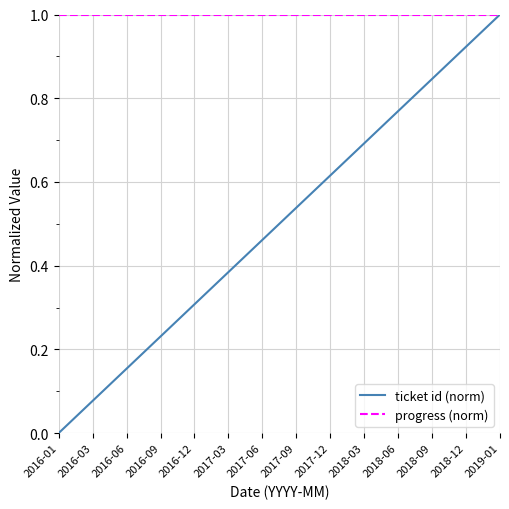

Rank the series by their average value, from lowest to highest.

ticket id (norm), progress (norm)